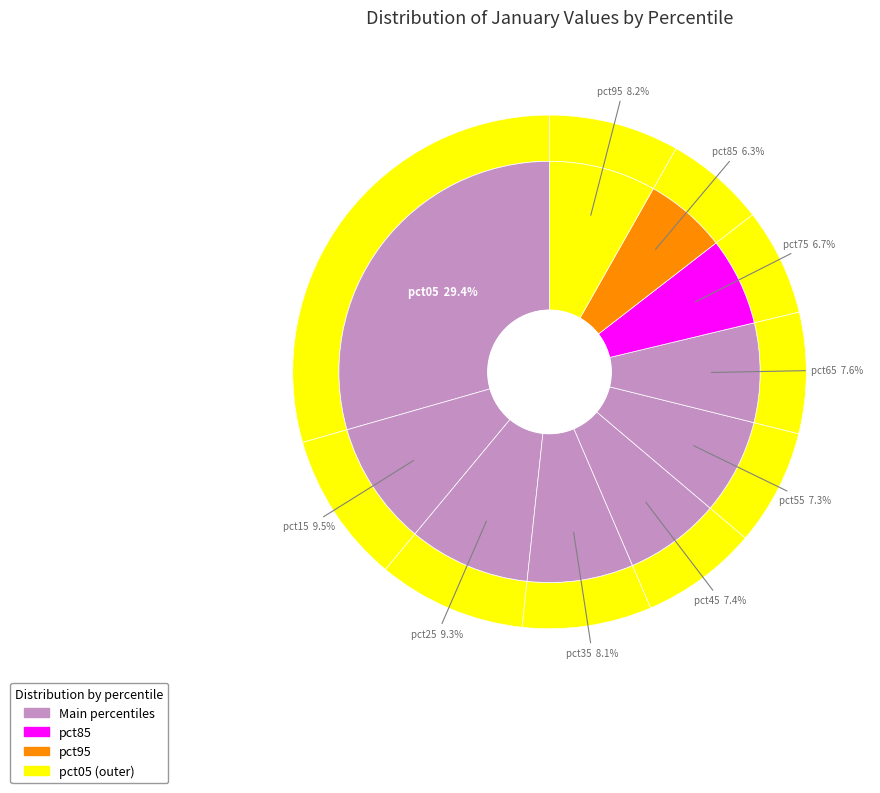

Between pct75 and pct45, which is larger?

pct45